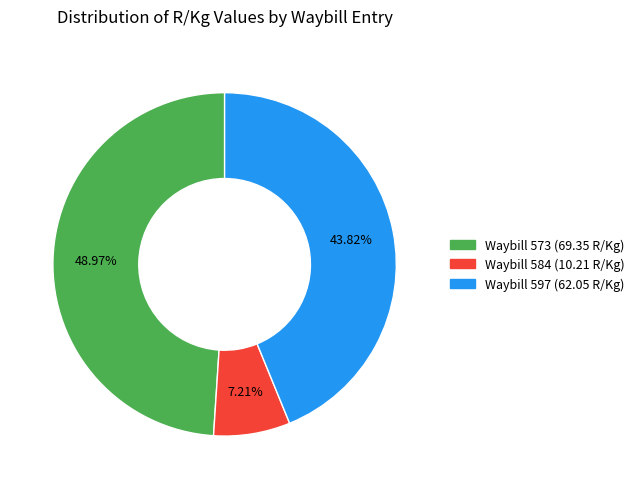

Does any single category account for the majority?

No